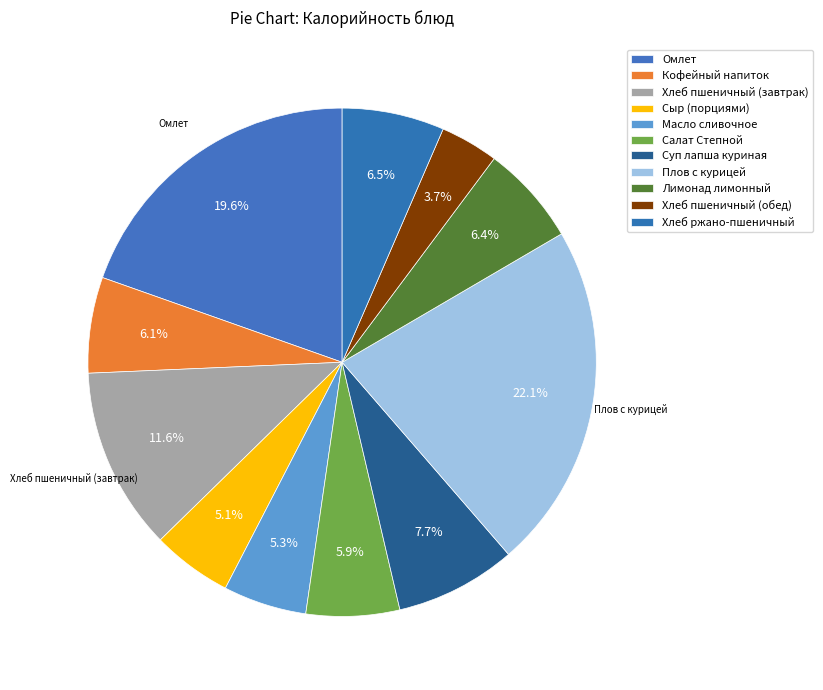

Is Лимонад лимонный the majority of the pie?

No